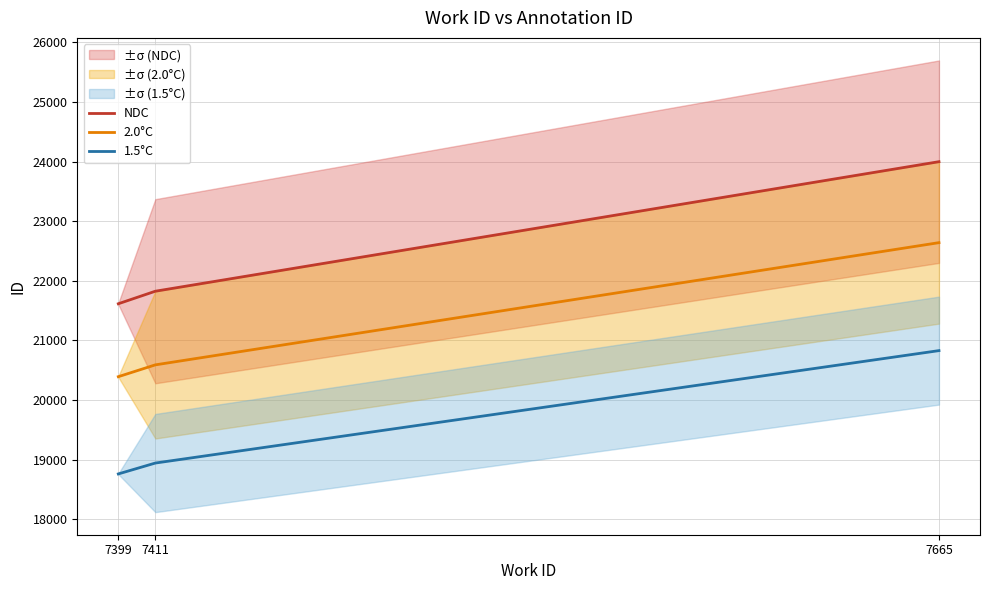

Which category has the highest value in the NDC series?

7665